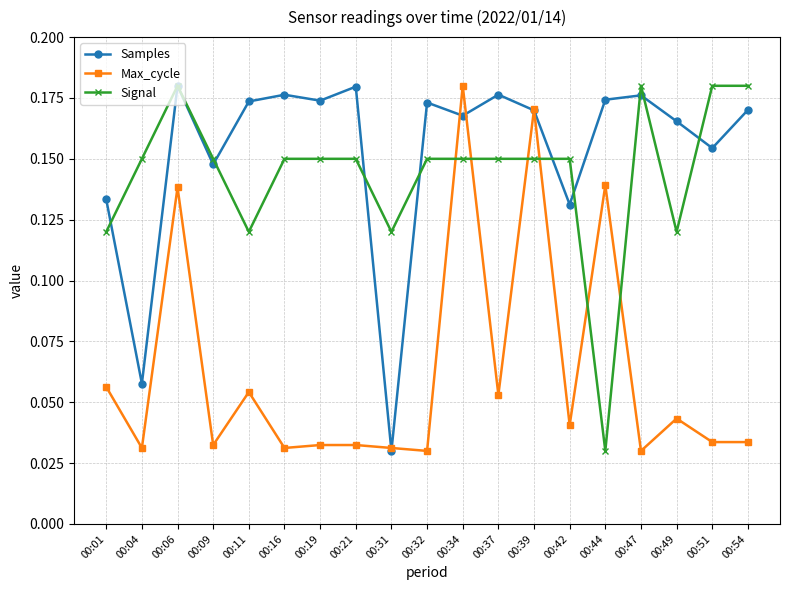

Which series changed the most between 00:49 and 00:51?

Signal